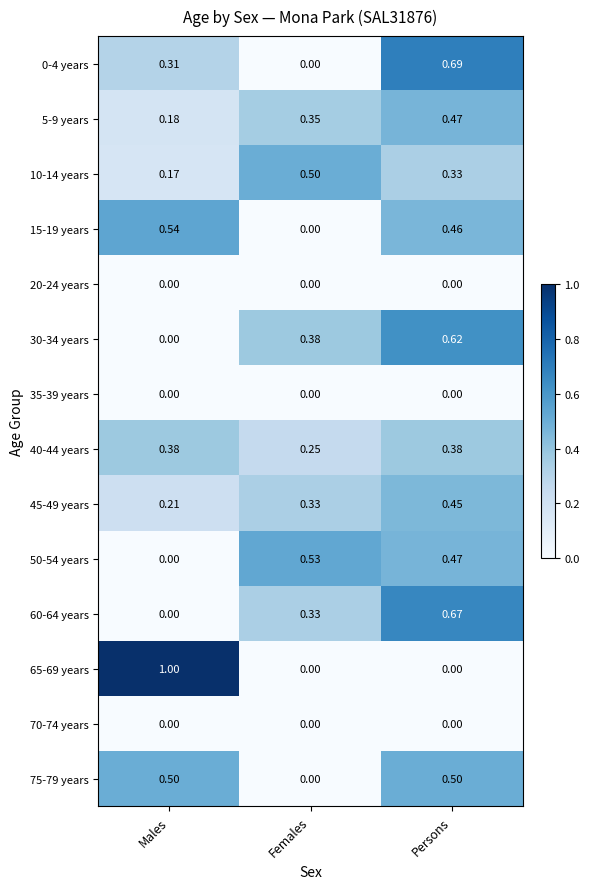

Where is 10-14 years nearest to the value 0?

Males